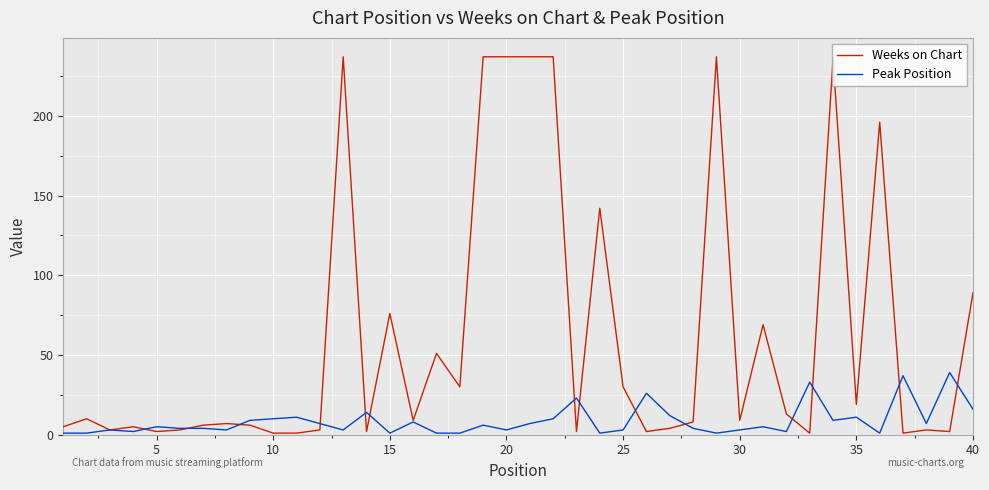

Which series has the largest total across all categories?

Weeks on Chart